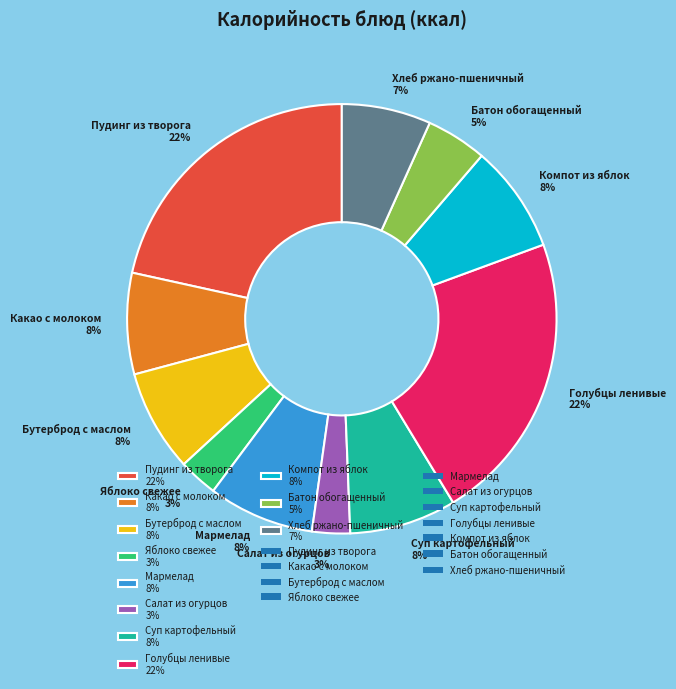

Does Какао с молоком represent more than half of the total?

No